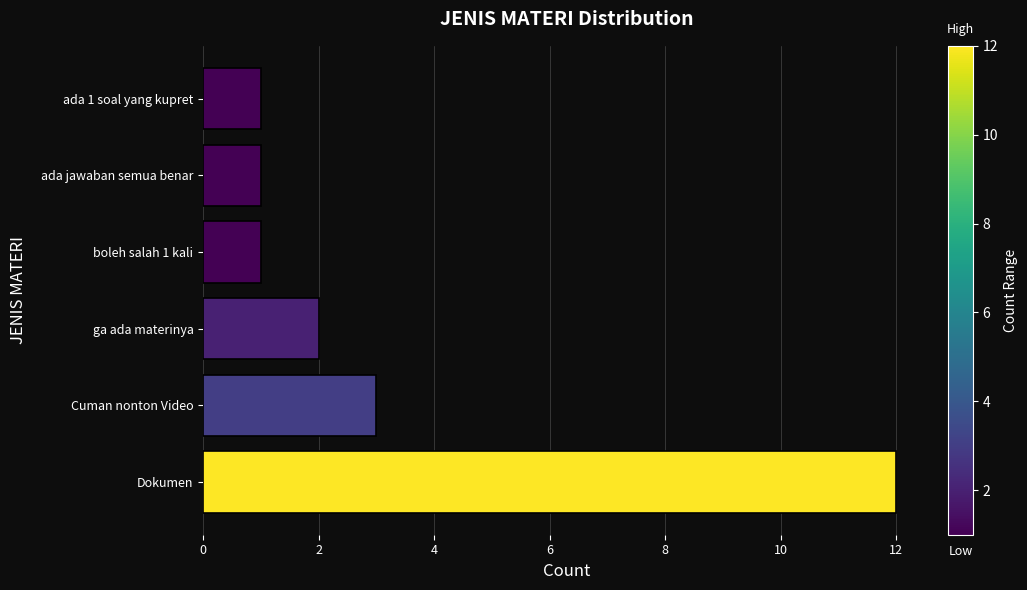

Where is the data nearest to the value 6?

Cuman nonton Video